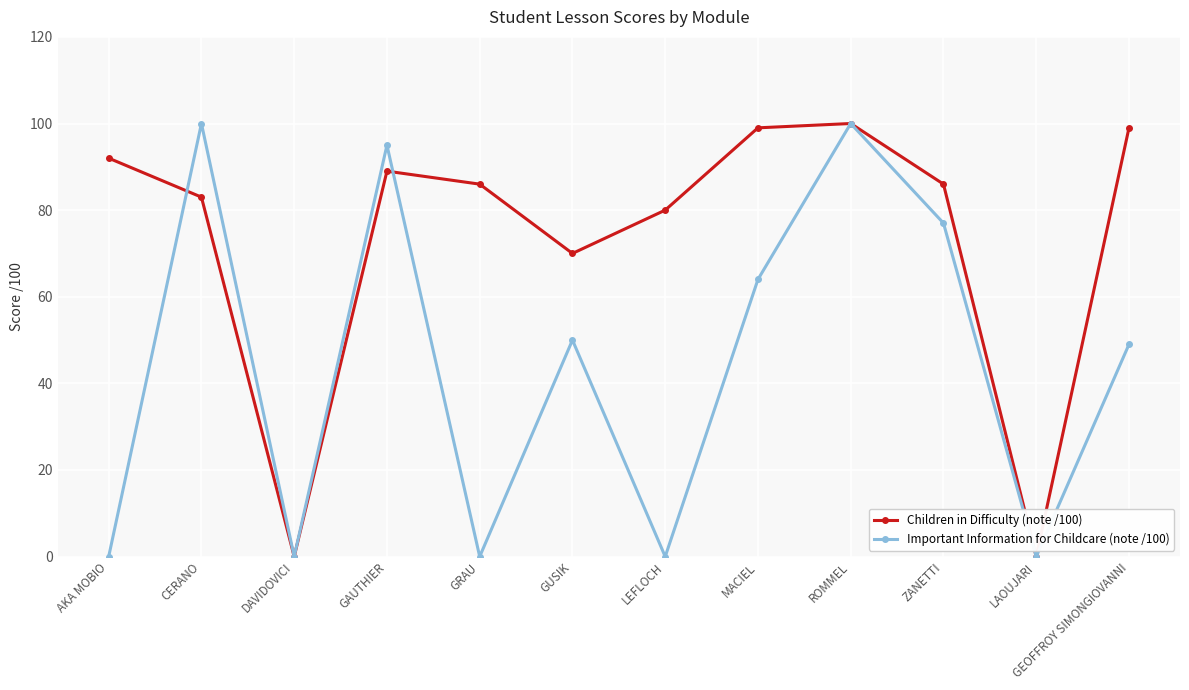

Count the number of data series in this chart.

2